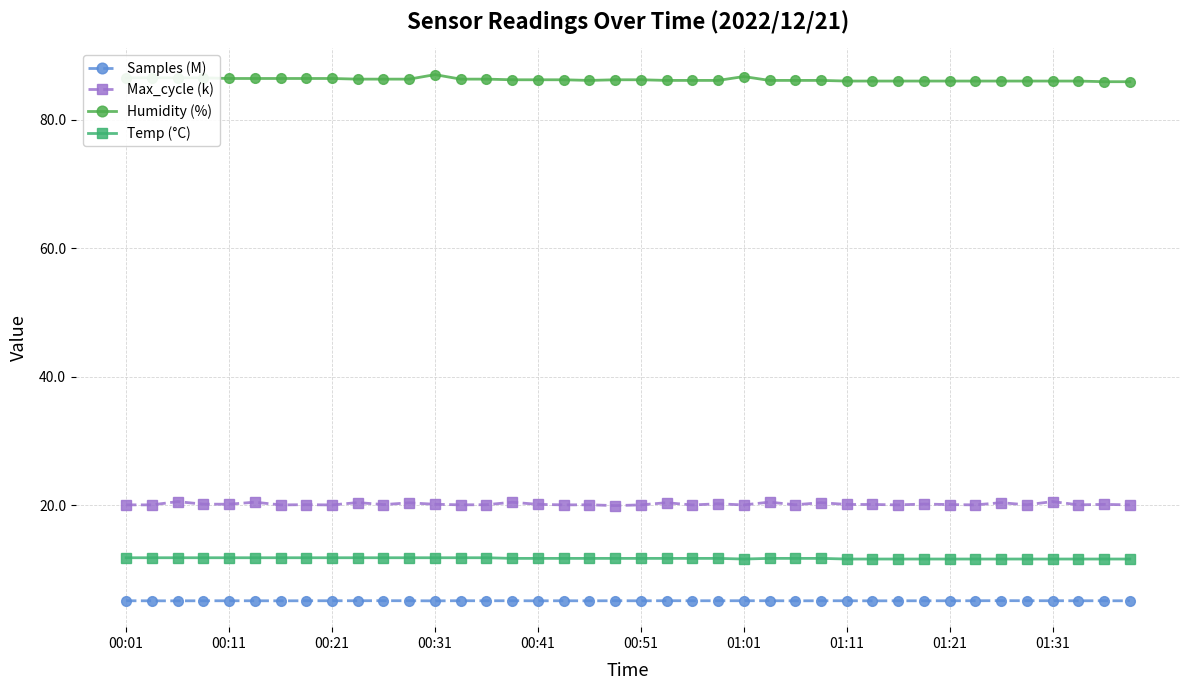

True or false: Samples (M) and Humidity (%) cross at least once.

False